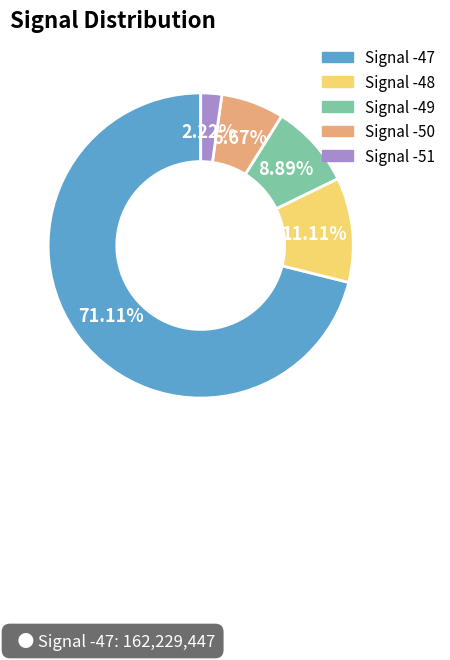

Does Signal -48 represent more than half of the total?

No